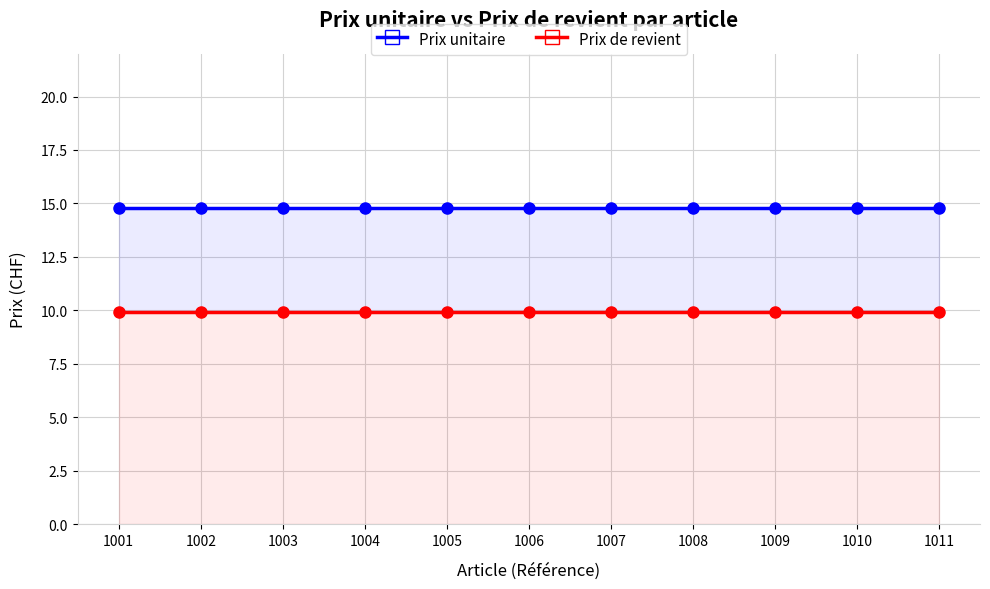

Reading left to right, list all the values displayed in this chart.

Prix unitaire: 1001=14.8	1002=14.8	1003=14.8	1004=14.8	1005=14.8	1006=14.8	1007=14.8	1008=14.8	1009=14.8	1010=14.8	1011=14.8
Prix de revient: 1001=9.9	1002=9.9	1003=9.9	1004=9.9	1005=9.9	1006=9.9	1007=9.9	1008=9.9	1009=9.9	1010=9.9	1011=9.9